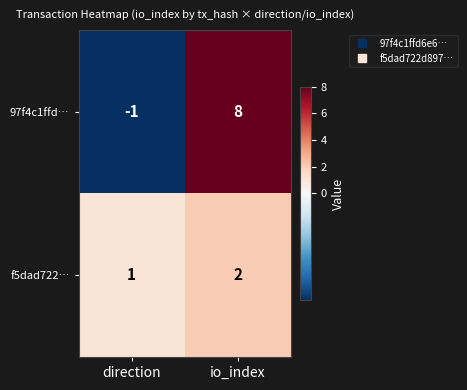

At which label is f5dad722… closest to 1?

direction